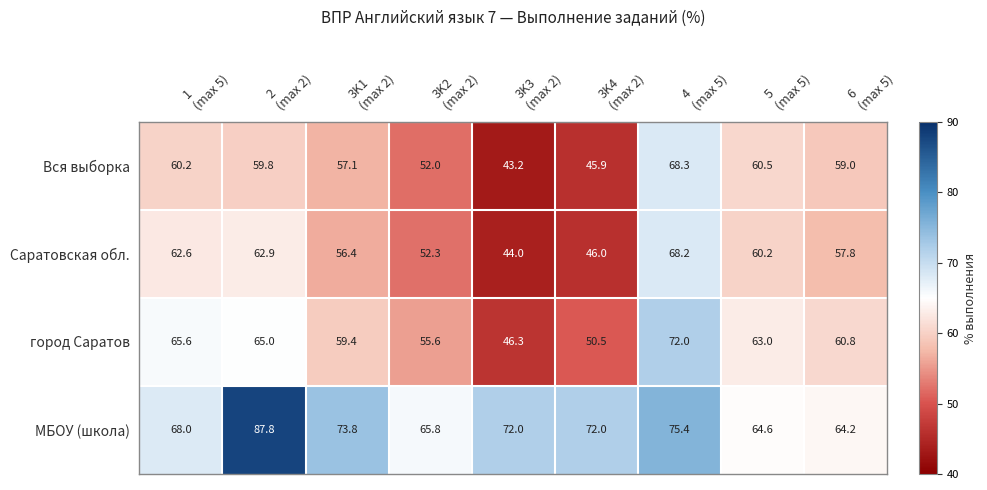

What is the difference between the maximum and minimum values in the Вся выборка series?

25.1